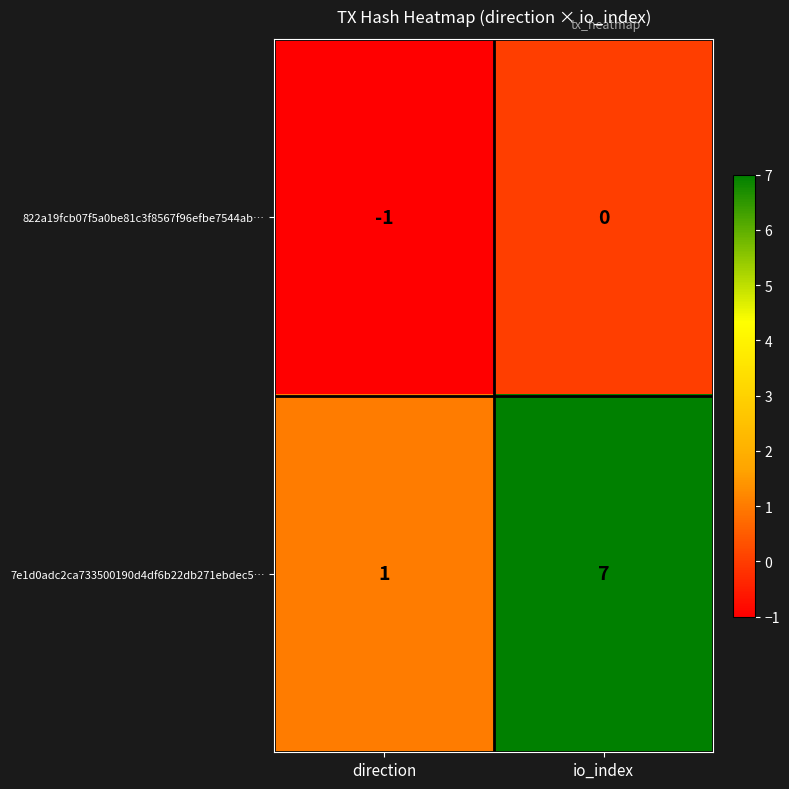

What is the total value across all series at io_index?

7